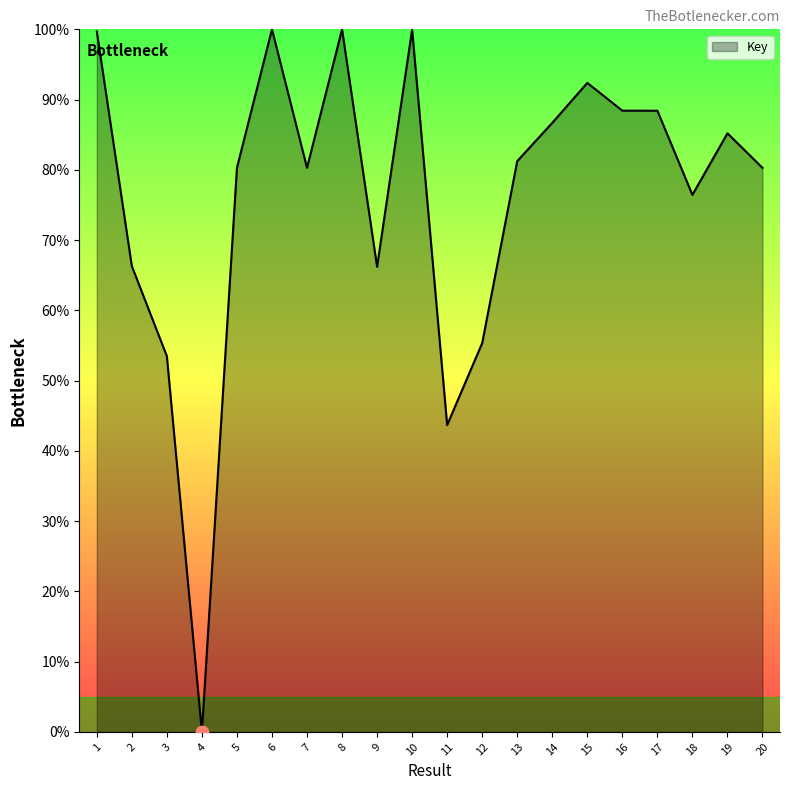

What is the change in value from 14 to 15?

+5.7